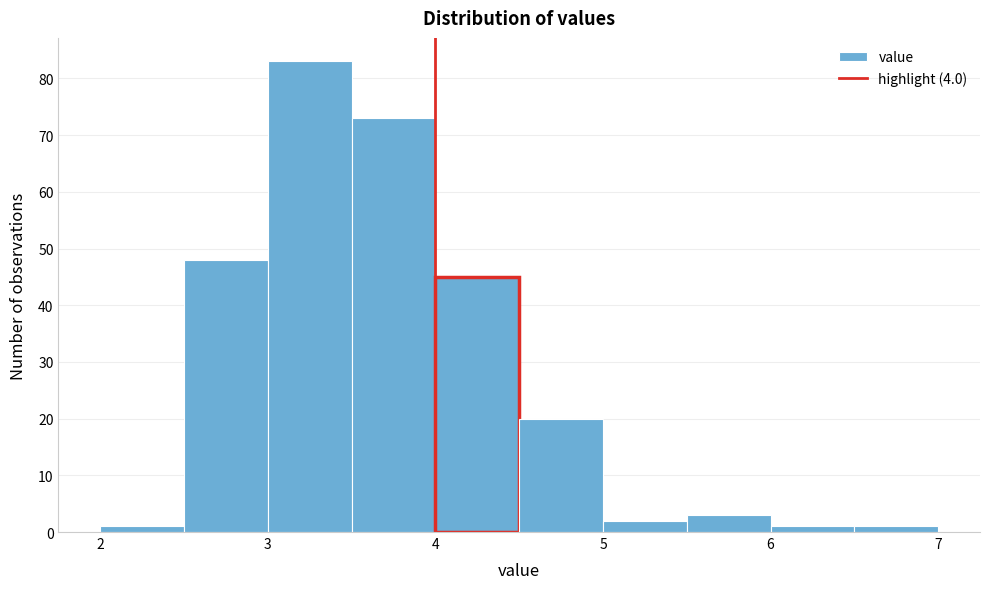

What is the height of the bar covering 3.0 to 3.5 on the x-axis? The values are not printed on the chart, so give them approximately, as read against the axis.

83